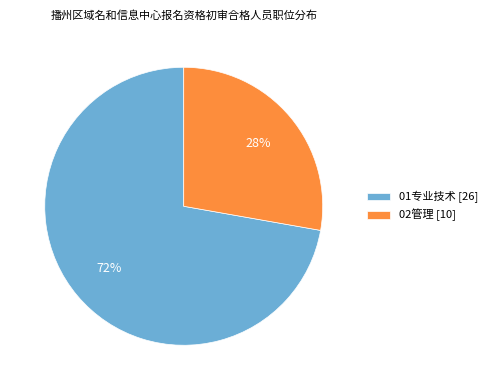

To the nearest percent, what is the average slice percentage?

50%